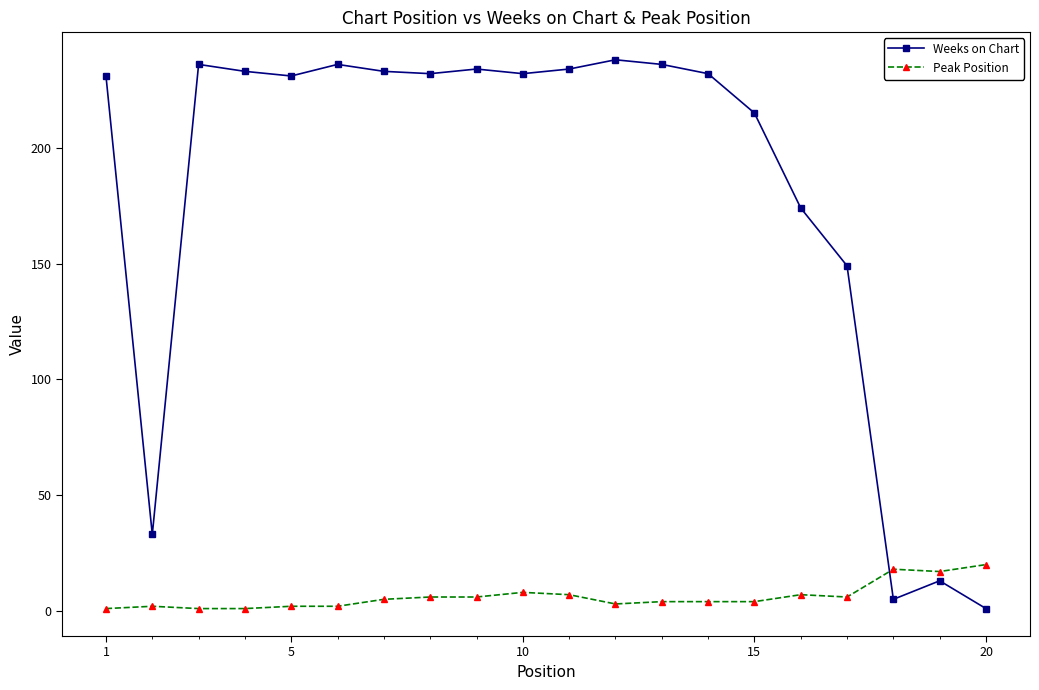

What is the sum of all Peak Position values?

124